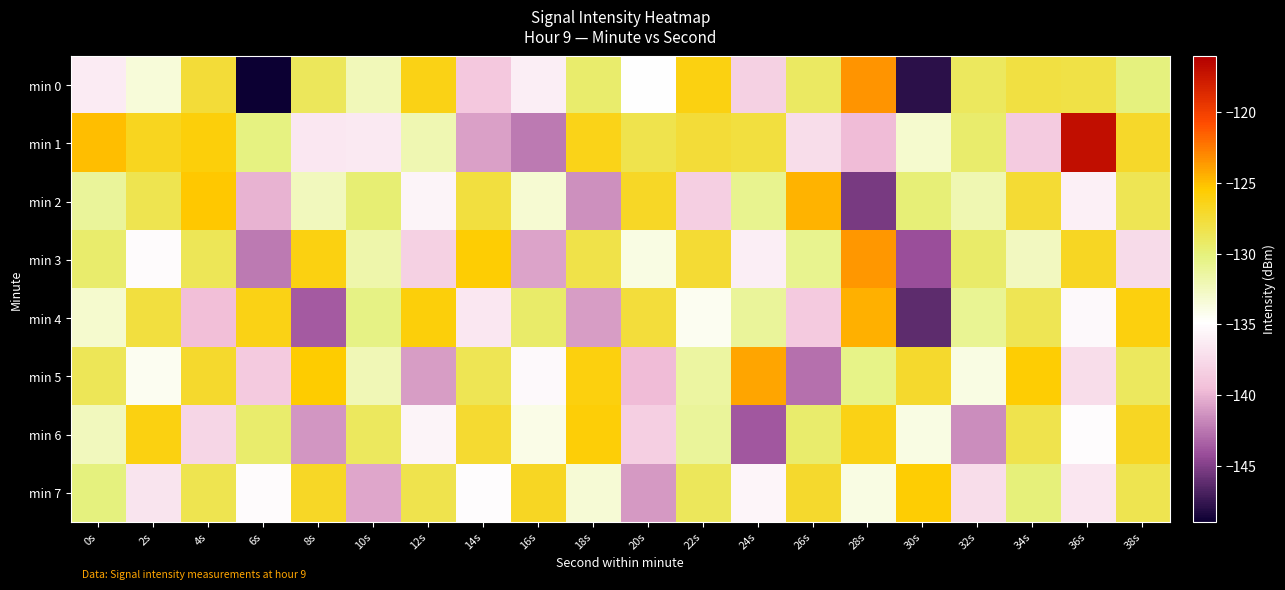

Which has a higher value, 28s or 16s?

28s